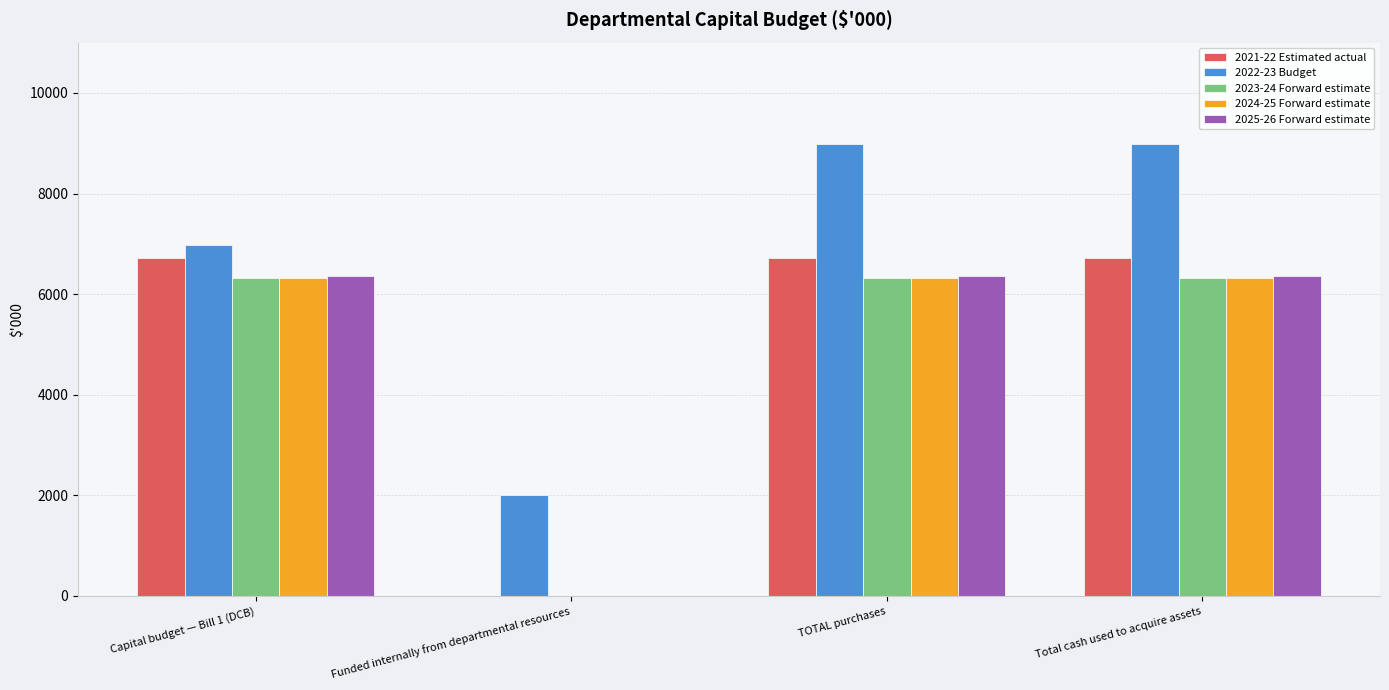

How many groups of bars are there?

4